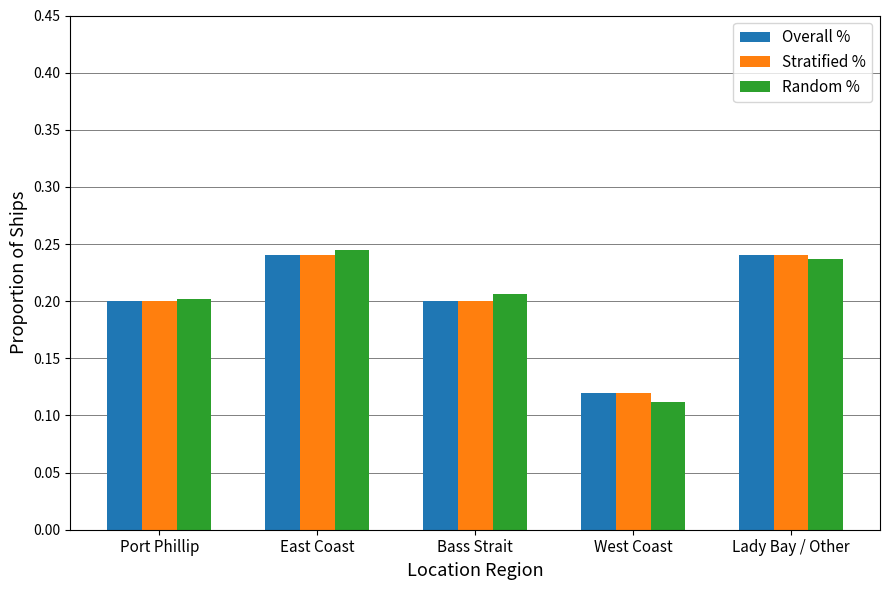

The Overall % series shows 0.3 at Bass Strait. True or false?

False